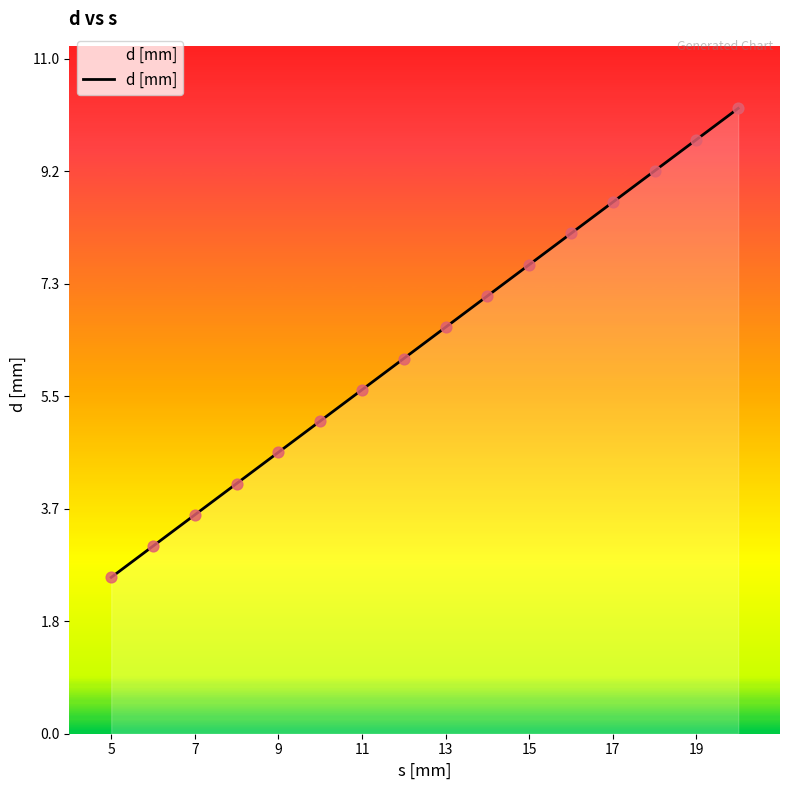

What is the smallest value displayed?

2.5